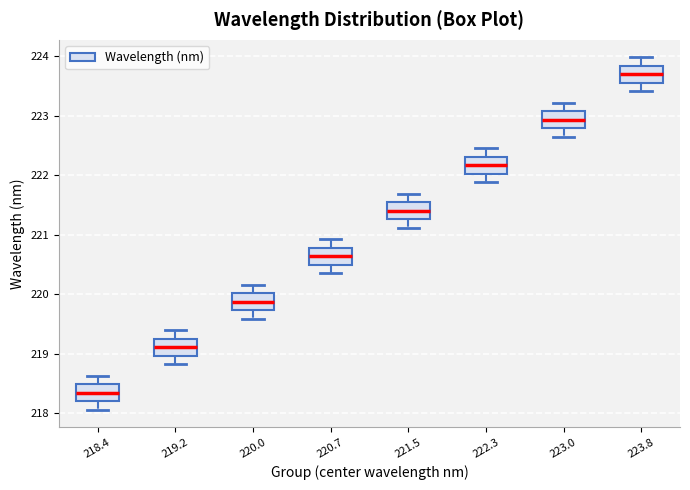

Reading left to right, transcribe this box plot: for each box, give where its median line is, the range the box spans, and where its two whiskers end, as read against the y-axis. The values are not printed on the chart, so give them approximately, as read against the axis.

218.4: median 218.3, box 218.2 to 218.5, whiskers 218.1 to 218.6
219.2: median 219.1, box 219.0 to 219.3, whiskers 218.8 to 219.4
220.0: median 219.9, box 219.7 to 220.0, whiskers 219.6 to 220.2
220.7: median 220.6, box 220.5 to 220.8, whiskers 220.4 to 220.9
221.5: median 221.4, box 221.3 to 221.5, whiskers 221.1 to 221.7
222.3: median 222.2, box 222.0 to 222.3, whiskers 221.9 to 222.5
223.0: median 222.9, box 222.8 to 223.1, whiskers 222.6 to 223.2
223.8: median 223.7, box 223.6 to 223.8, whiskers 223.4 to 224.0